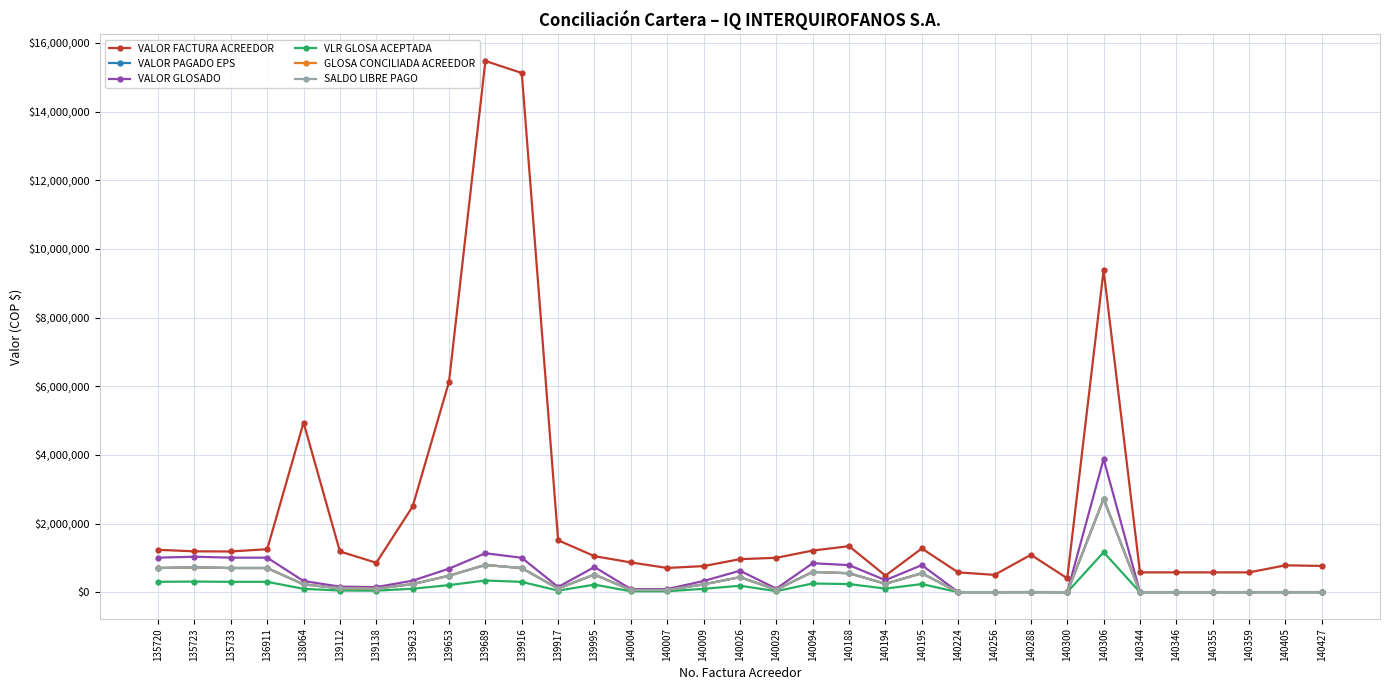

Is this an area chart (filled region under the line)?

No